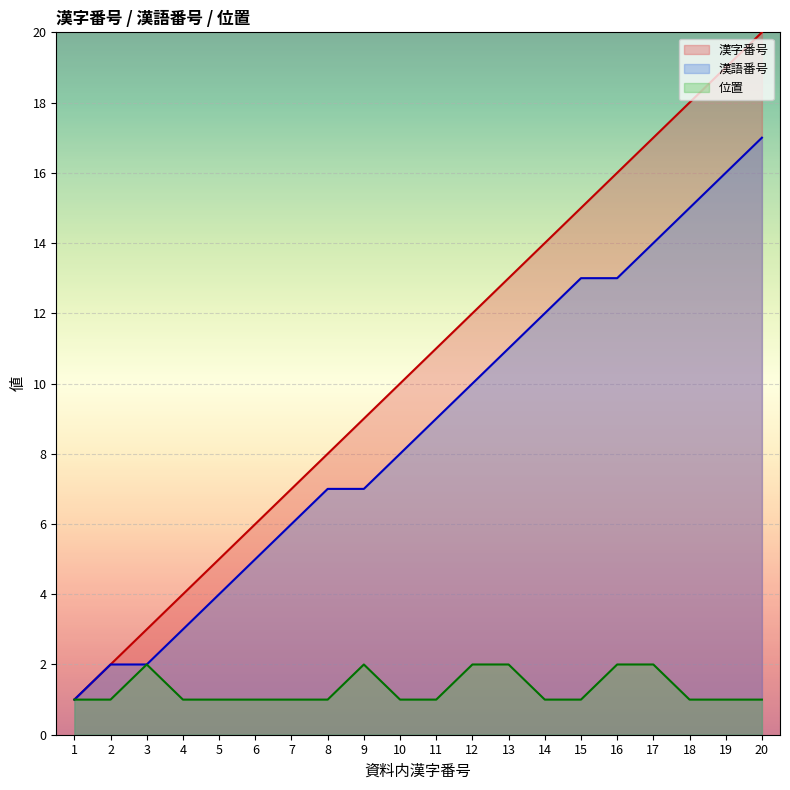

True or false: 位置 and 漢字番号 intersect in this chart.

False